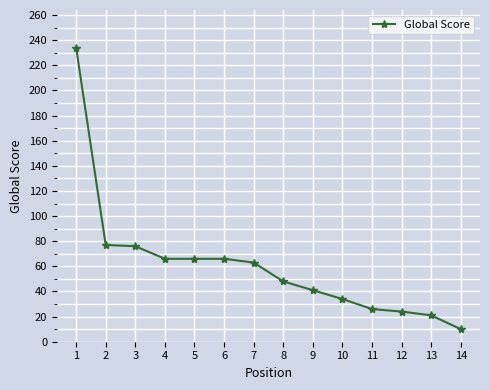

Which has a higher value, 14 or 7?

7